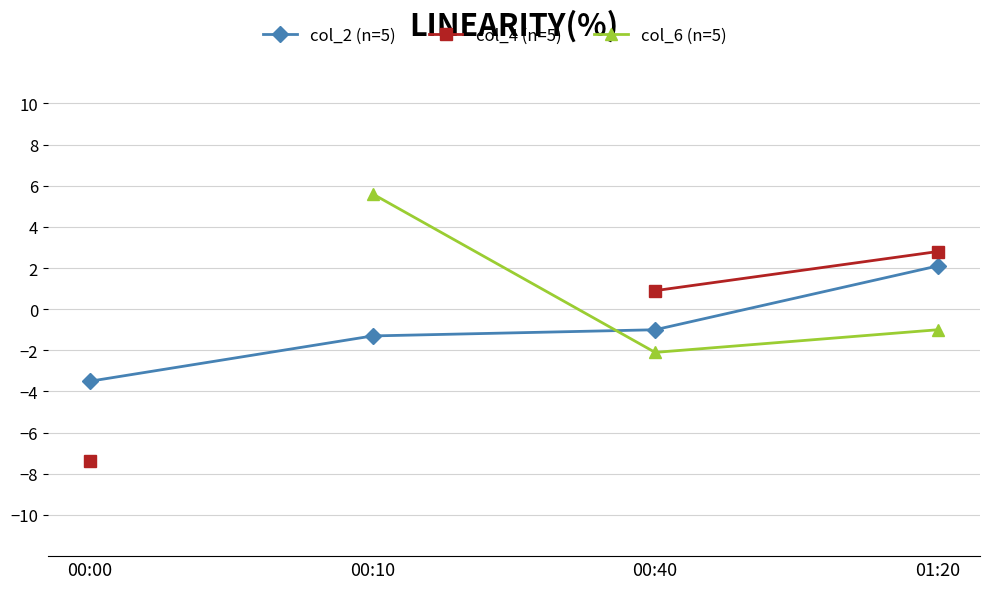

After their last crossing, which series has the higher values: col_2 (n=5) or col_6 (n=5)?

col_2 (n=5)